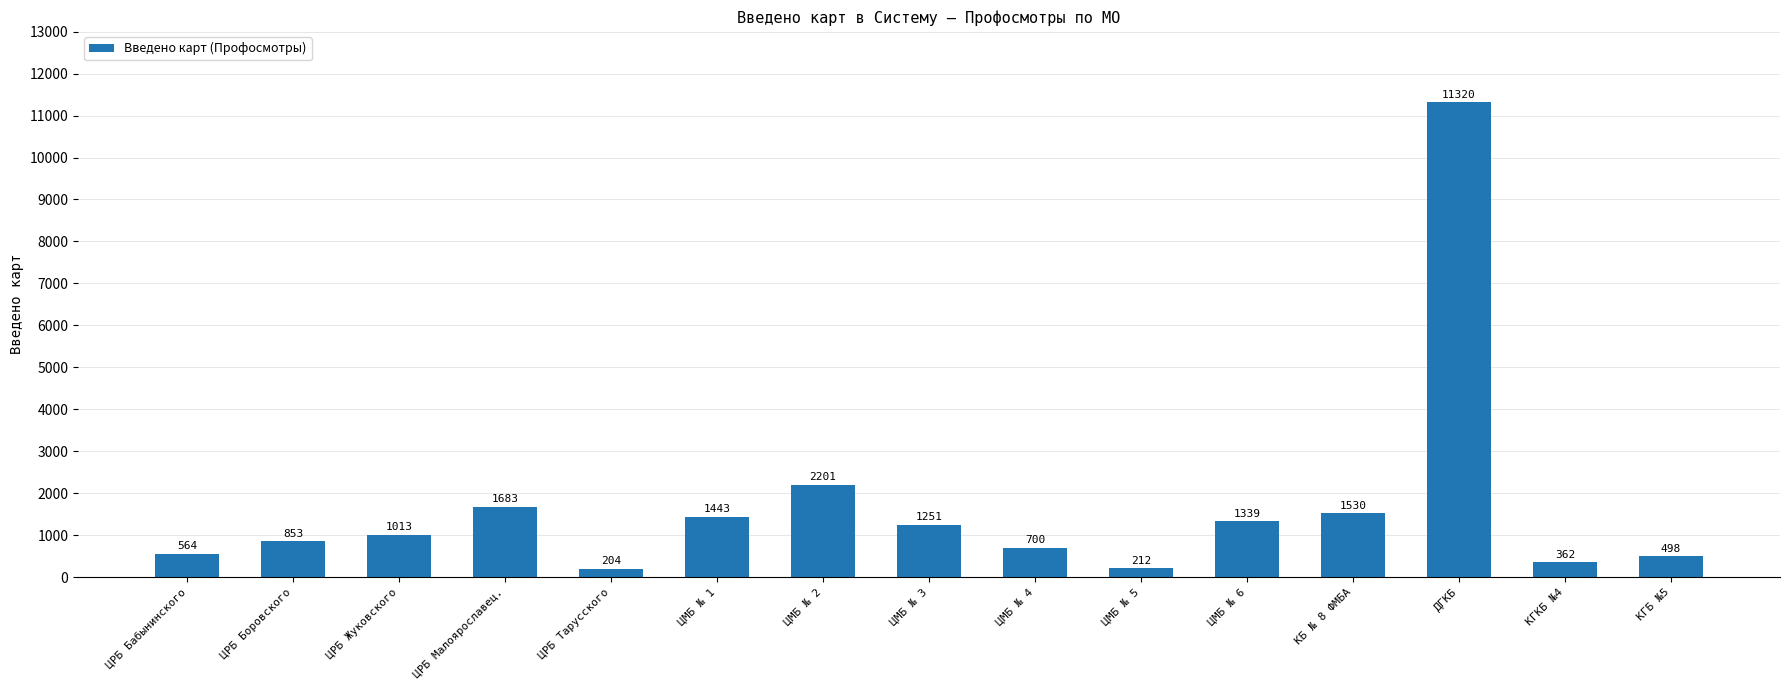

The chart shows a value of 700 at ЦМБ № 4. True or false?

True